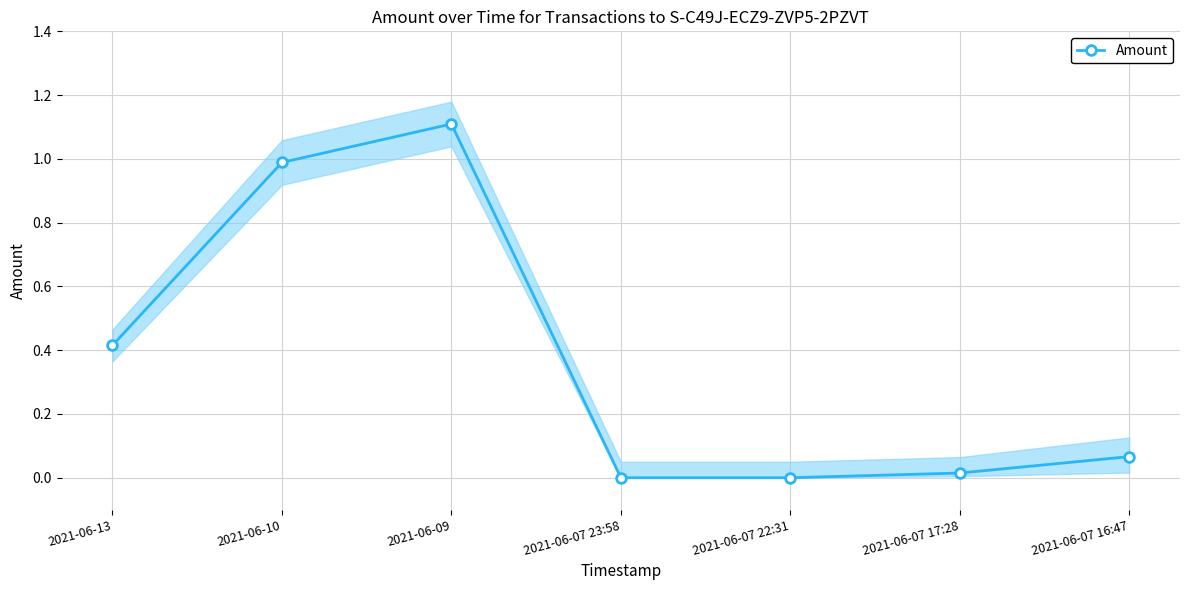

True or false: the data has more than 2 interior local peaks.

False